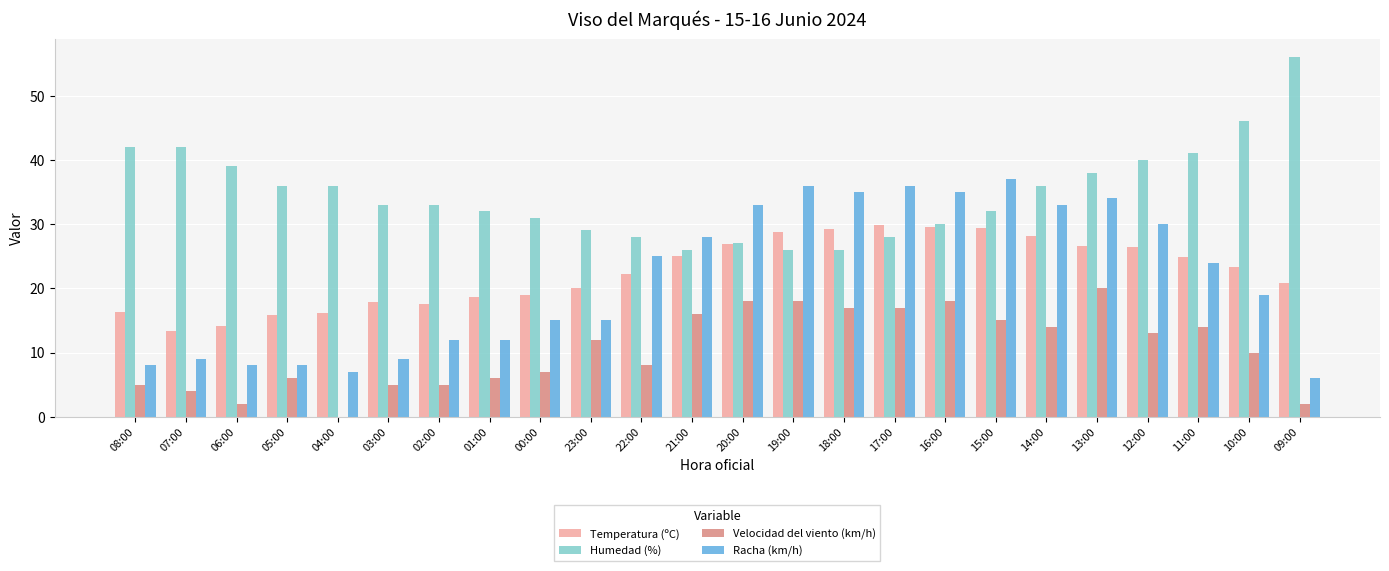

What is the sum of all Racha (km/h) values?

514.0